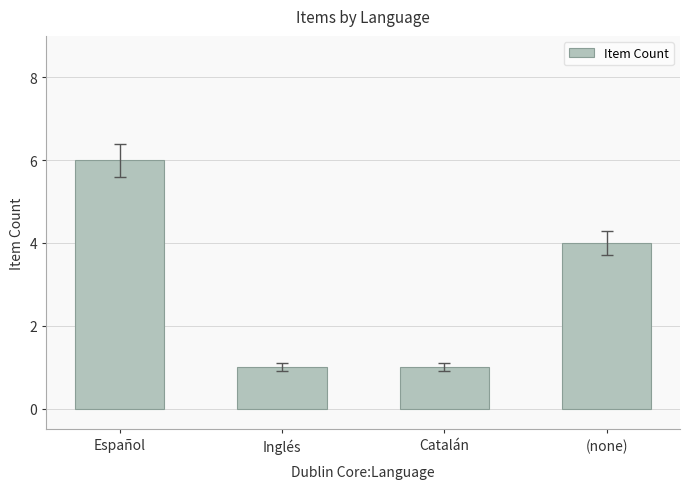

What value does the data have at Catalán?

1